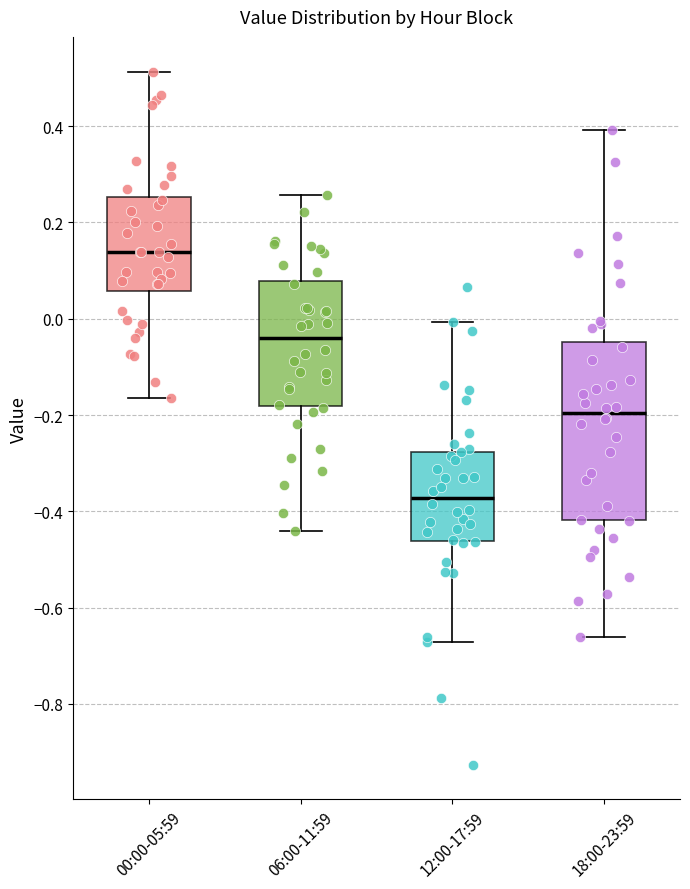

Comparing the boxes themselves (not the whiskers), which one is the tallest?

18:00-23:59